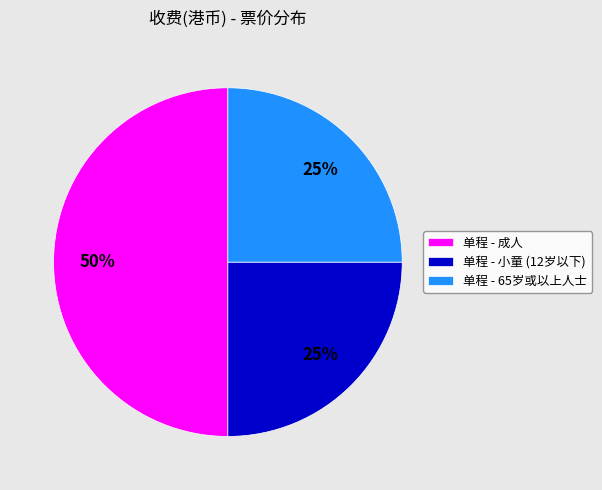

To the nearest percent, what percentage of the pie is 单程 - 65岁或以上人士?

25%